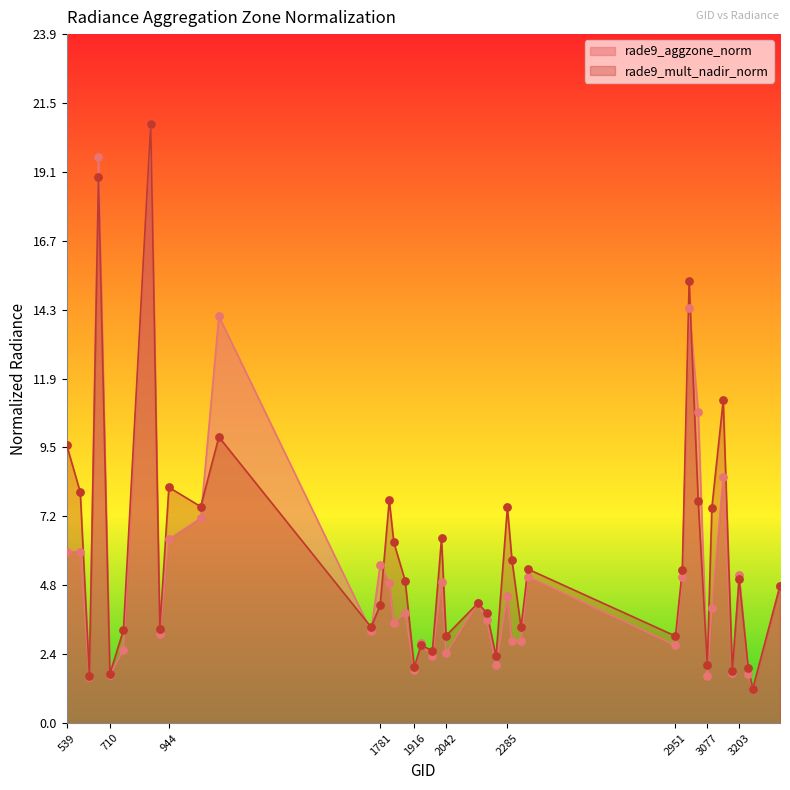

Which series reaches the maximum Y coordinate?

rade9_aggzone_norm